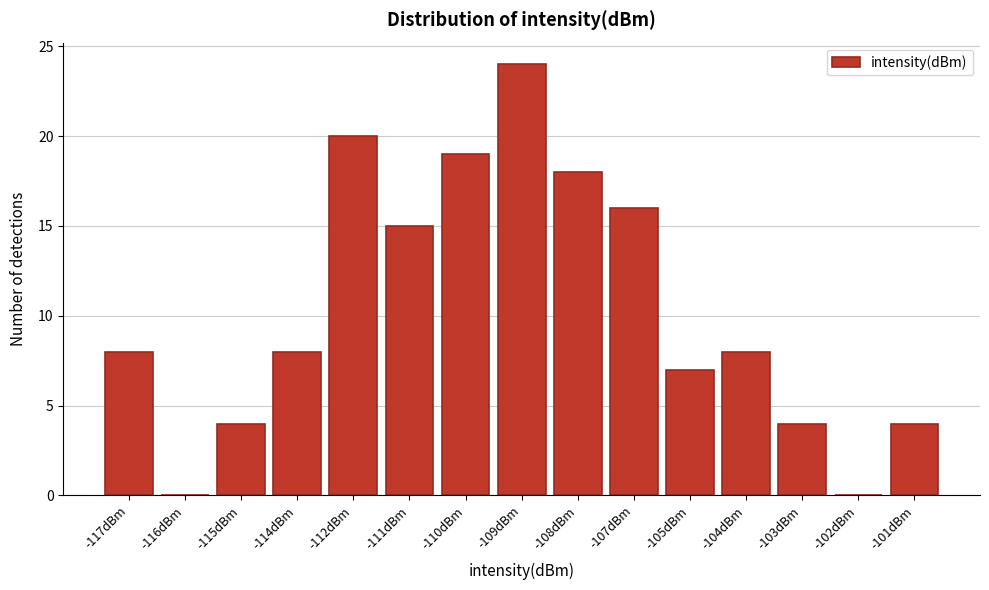

Reading left to right, what are all the values shown in this chart?

-117dBm=8	-116dBm=0	-115dBm=4	-114dBm=8	-112dBm=20	-111dBm=15	-110dBm=19	-109dBm=24	-108dBm=18	-107dBm=16	-105dBm=7	-104dBm=8	-103dBm=4	-102dBm=0	-101dBm=4